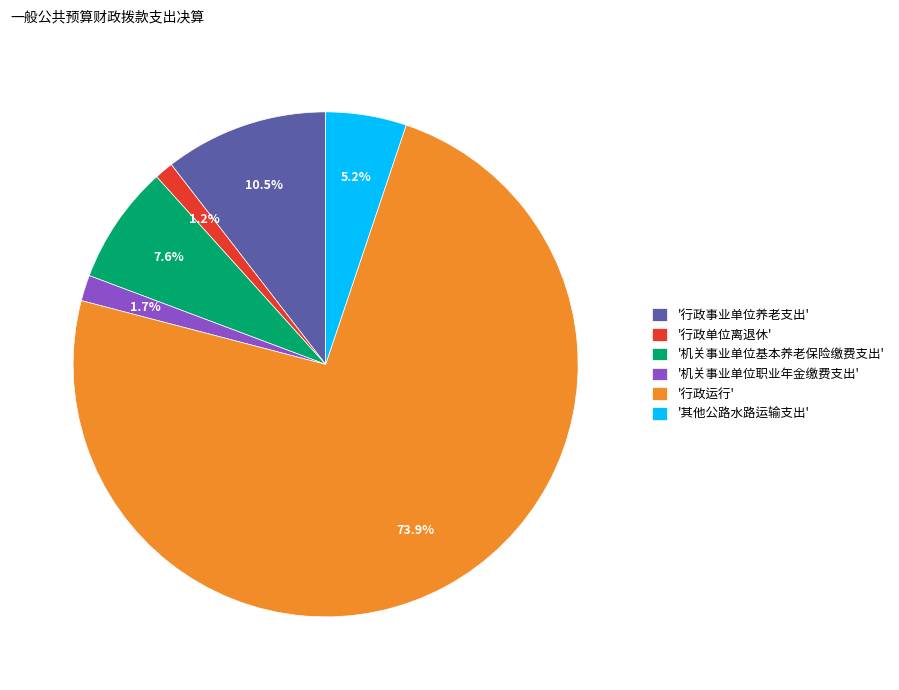

Is '行政运行' the majority of the pie?

Yes